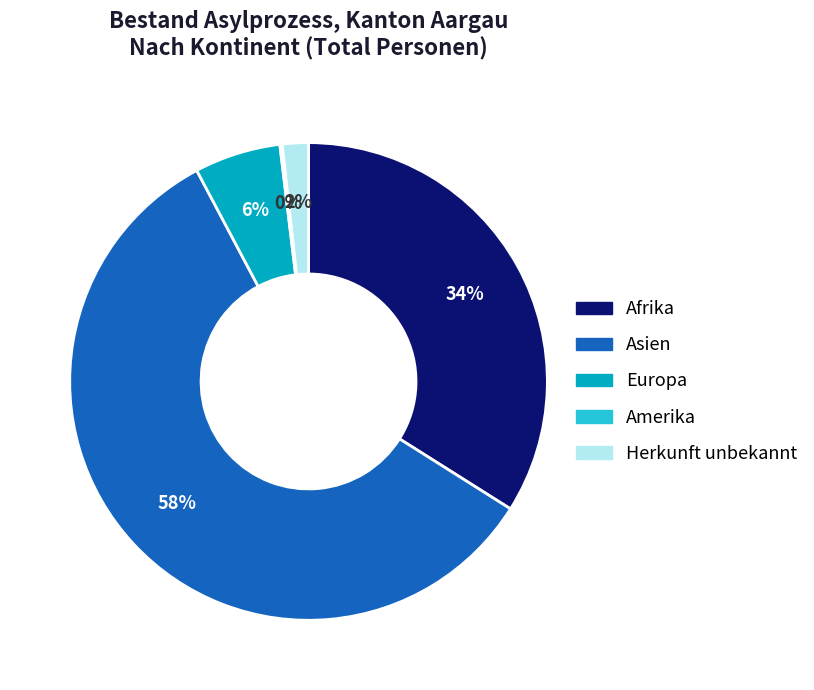

What percentage is the Herkunft unbekannt slice, to the nearest percent?

2%